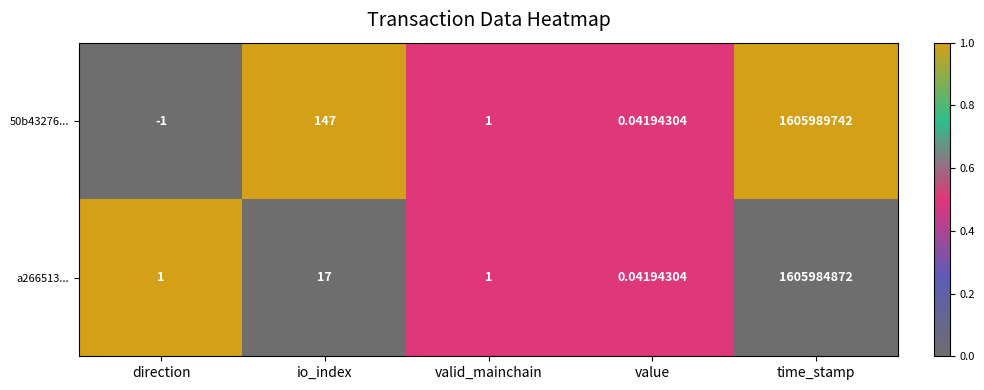

How many values in the 50b43276... series are below 1?

2